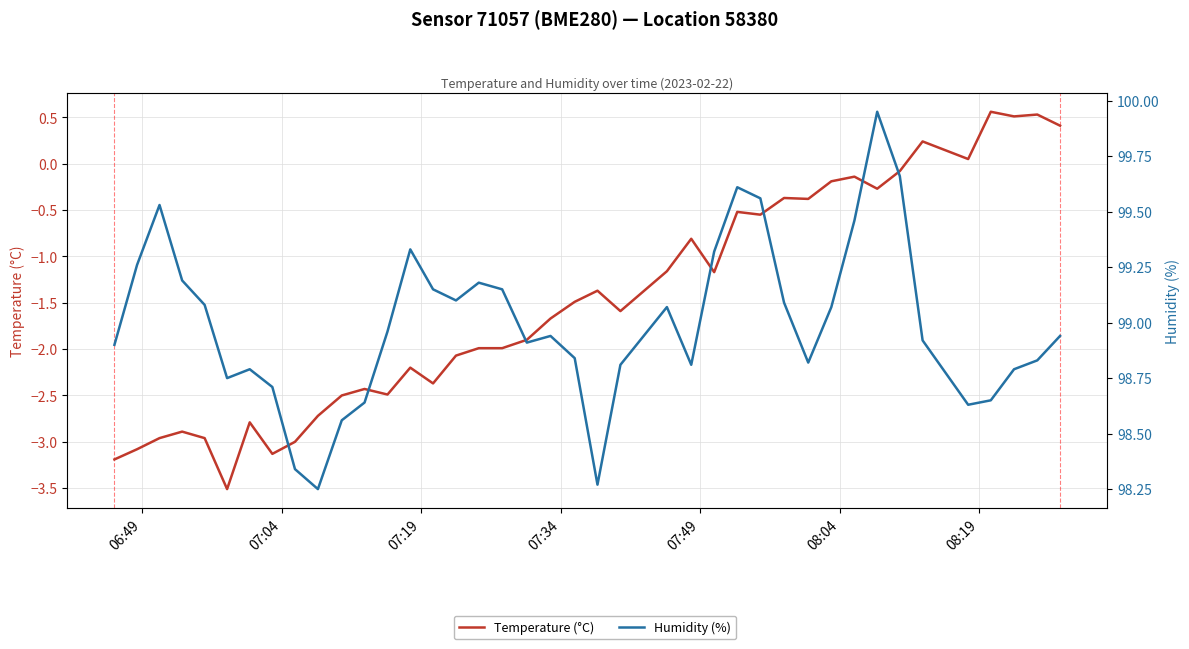

Reading right to left, transcribe all the data shown in this chart.

Temperature (°C): 0.4	0.5	0.5	0.6	0.1	0.2	-0.1	-0.3	-0.1	-0.2	-0.4	-0.4	-0.6	-0.5	-1.2	-0.8	-1.2	-1.6	-1.4	-1.5	-1.7	-1.9	-2.0	-2.0	-2.1	-2.4	-2.2	-2.5	-2.4	-2.5	-2.7	-3.0	-3.1	-2.8	-3.5	-3.0	-2.9	-3.0	-3.1	-3.2
Humidity (%): 98.9	98.8	98.8	98.7	98.6	98.9	99.7	100.0	99.5	99.1	98.8	99.1	99.6	99.6	99.3	98.8	99.1	98.8	98.3	98.8	98.9	98.9	99.2	99.2	99.1	99.2	99.3	99.0	98.6	98.6	98.2	98.3	98.7	98.8	98.8	99.1	99.2	99.5	99.3	98.9